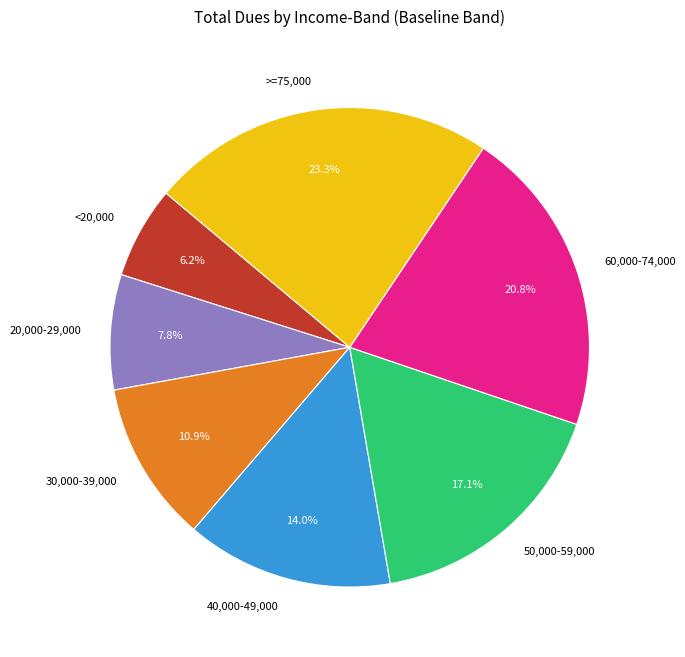

Is it true that 30,000-39,000 is 19% of the pie?

False